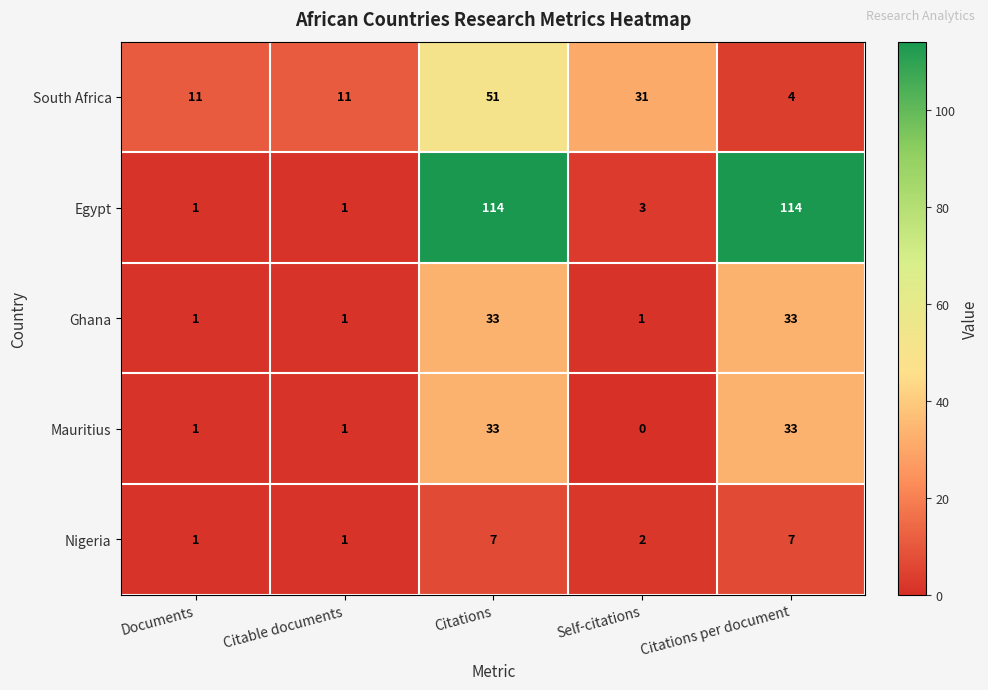

How many series are shown in this chart?

5